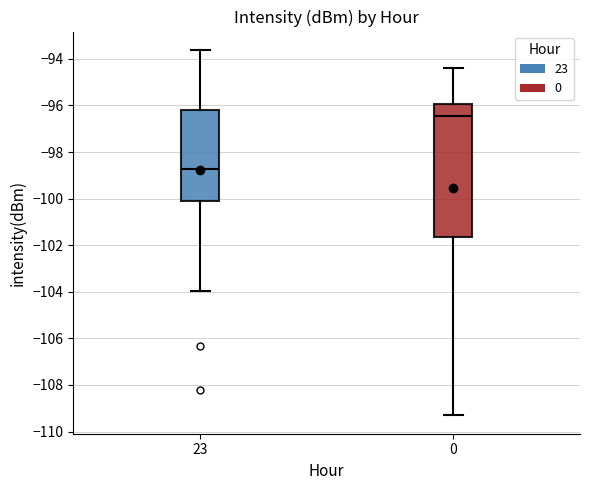

Reading left to right, read every box against the y-axis: the position of its median line, the range the box covers, and the ends of its whiskers. The values are not printed on the chart, so give them approximately, as read against the axis.

23: median -98.8, box -100.0 to -96.2, whiskers -104.0 to -93.6
0: median -96.4, box -101.6 to -96.0, whiskers -109.4 to -94.4